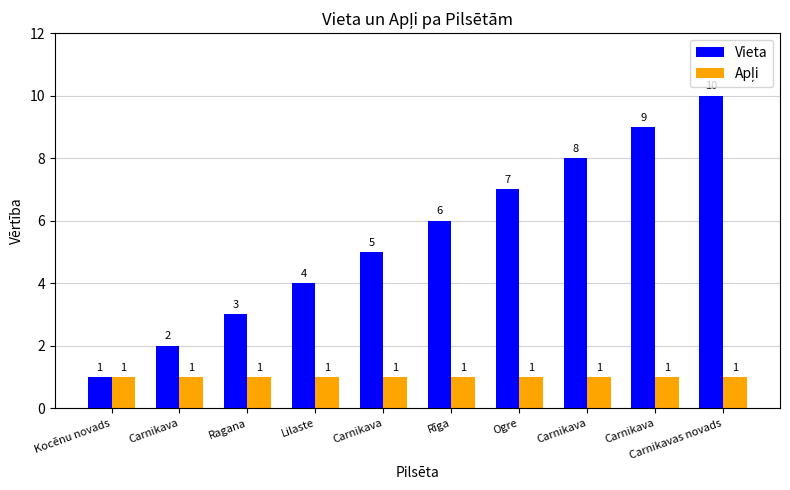

How many bars are there in each group?

2